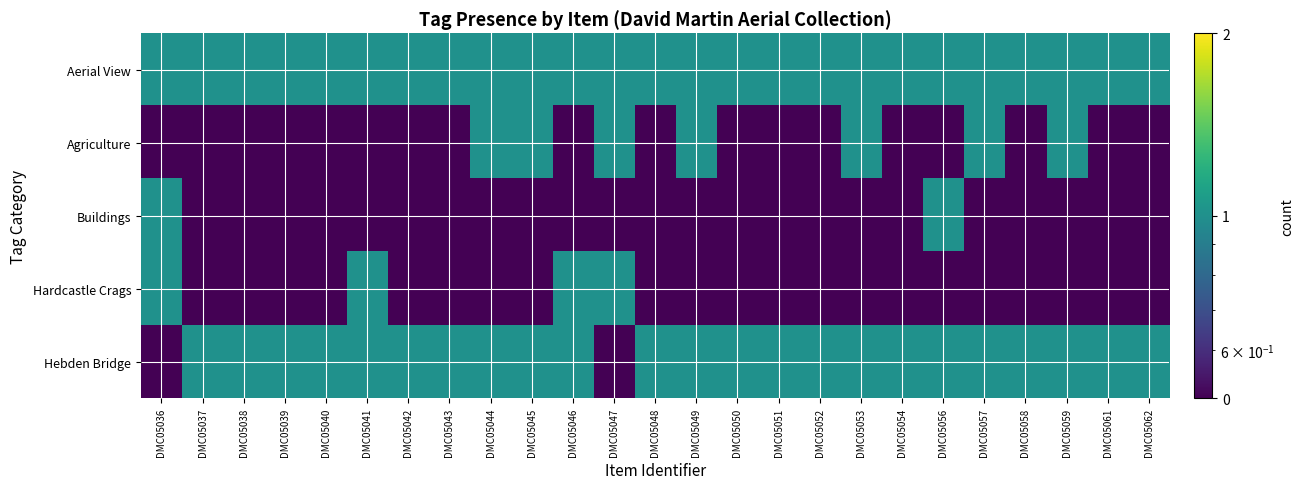

At how many categories does at least one series exceed 0?

25